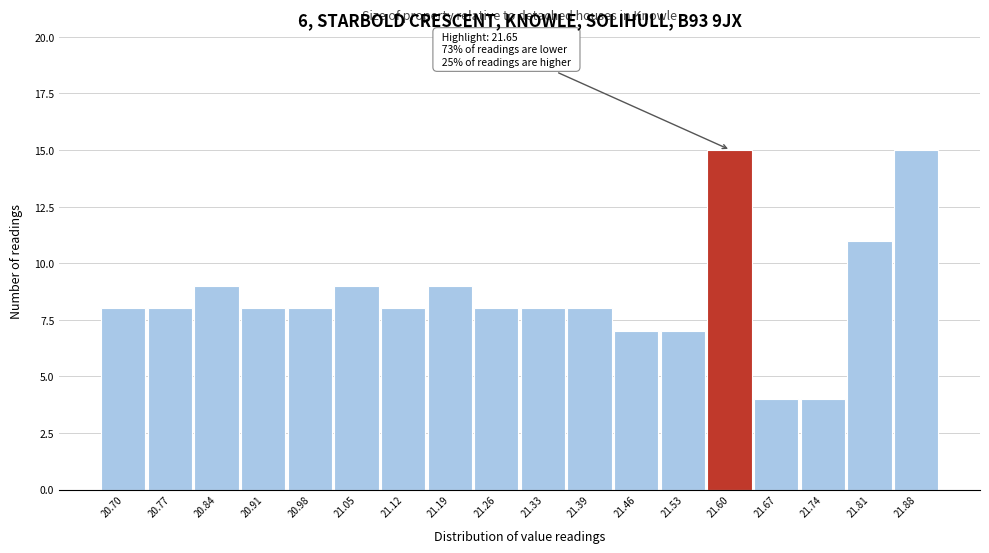

Reading right to left, what are all the values shown in this chart?

15	11	4	4	15	7	7	8	8	8	9	8	9	8	8	9	8	8